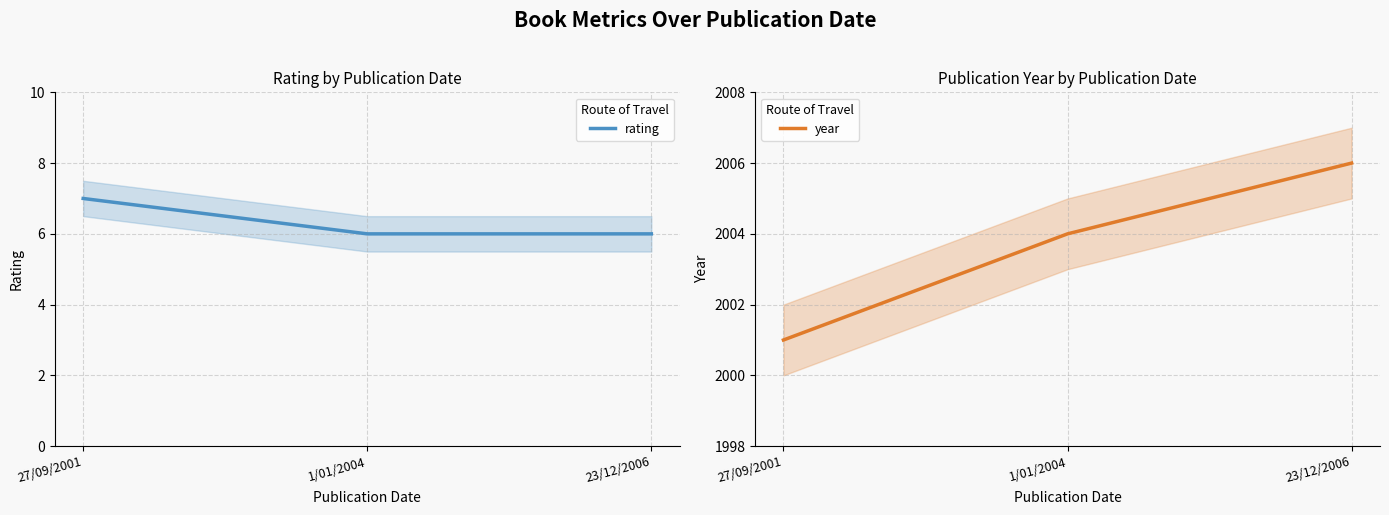

Is the value of year at 27/09/2001 greater than the value of rating at 27/09/2001?

Yes